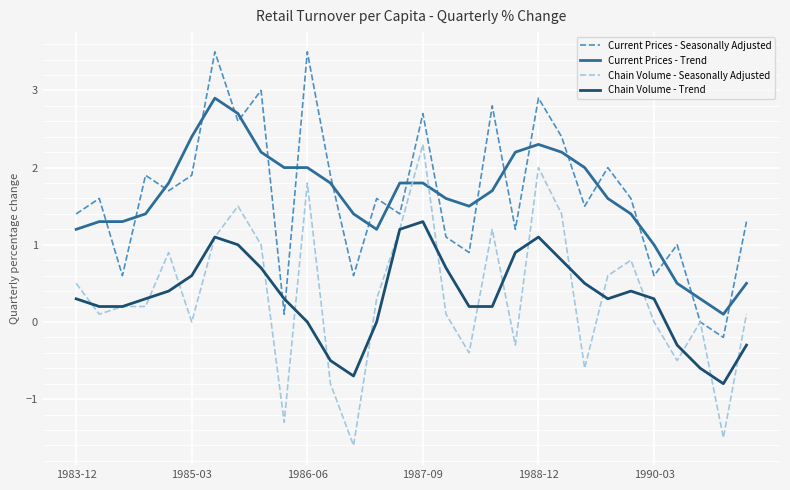

True or false: Current Prices - Trend and Chain Volume - Trend intersect in this chart.

False